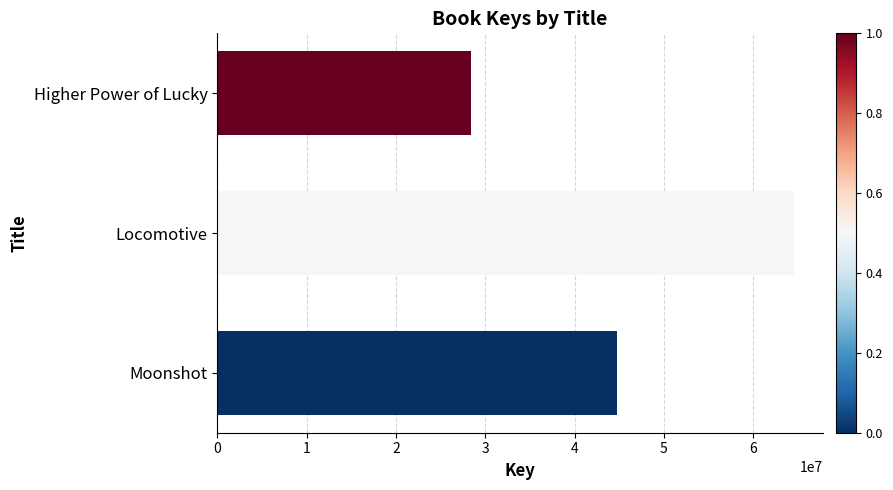

Between Locomotive and Moonshot, which is larger?

Locomotive